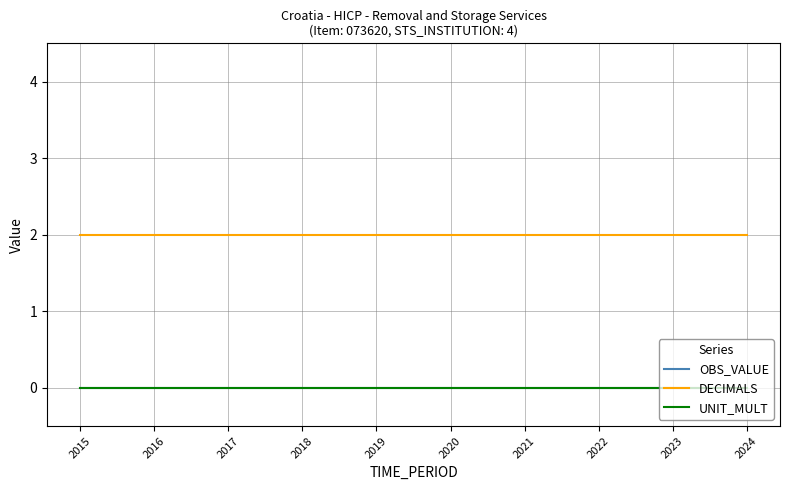

At 2023, list the series in order from smallest to largest.

OBS_VALUE, UNIT_MULT, DECIMALS